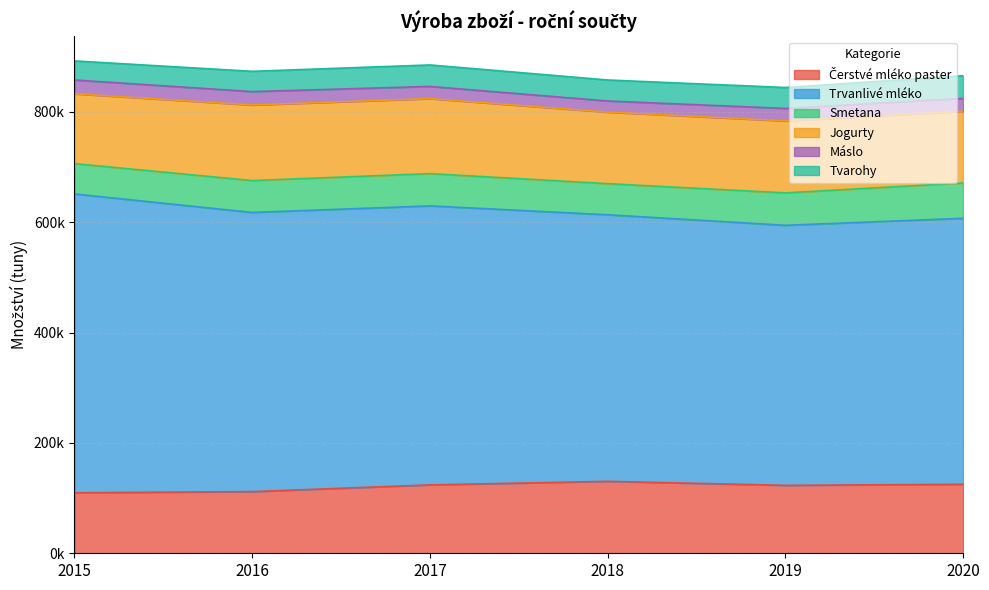

Which series changed the most between 2016 and 2018?

Trvanlivé mléko